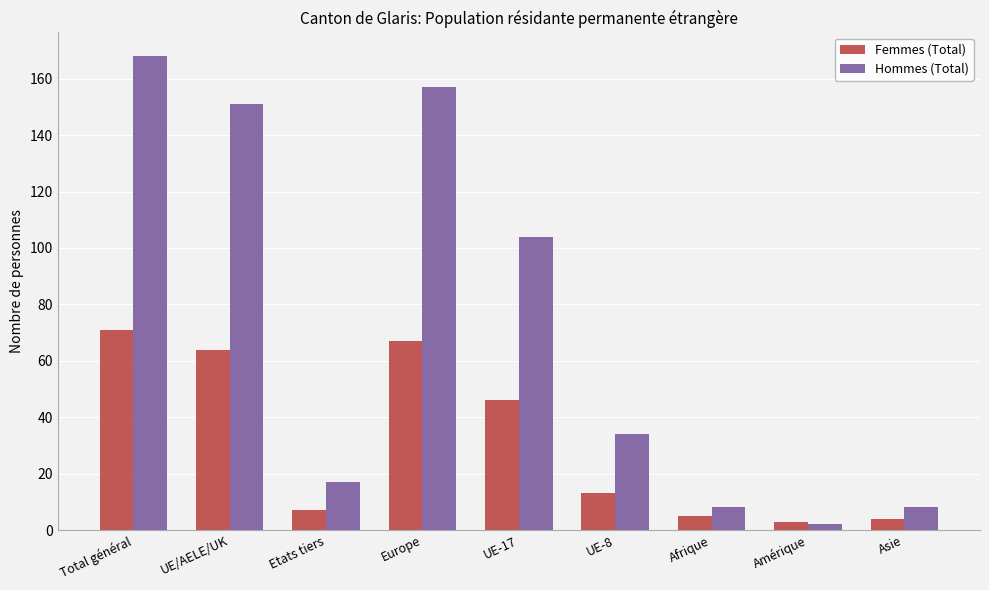

What position from the right is Afrique?

3